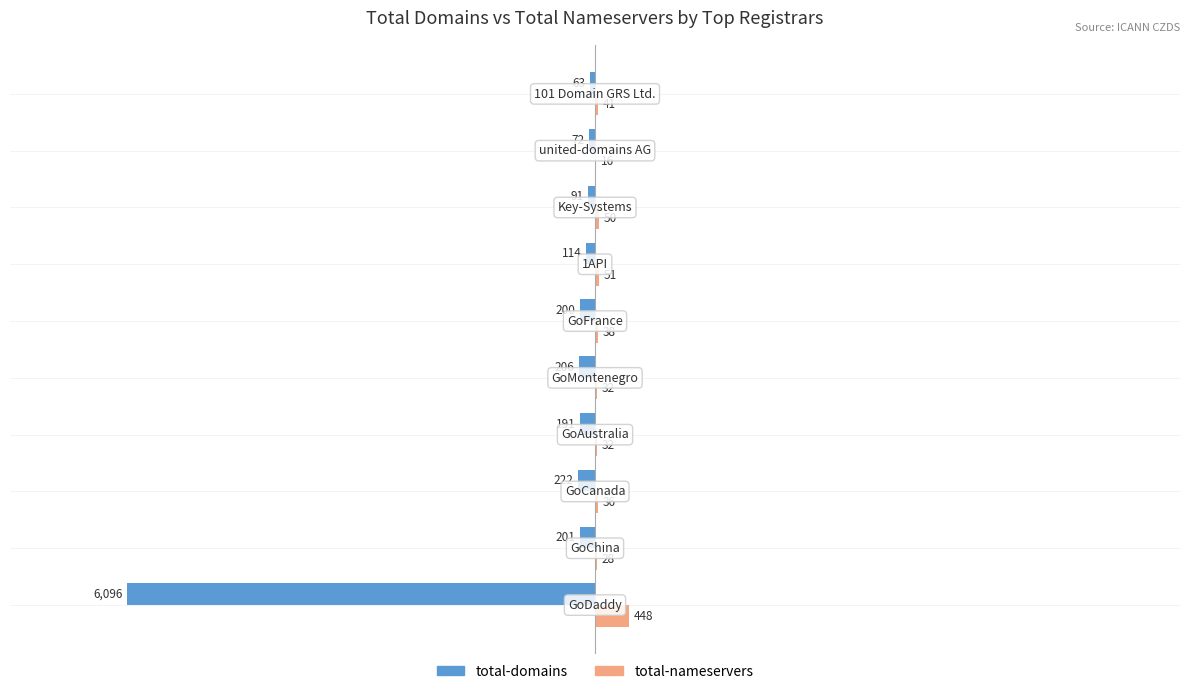

Which series has the largest total across all categories?

total-nameservers